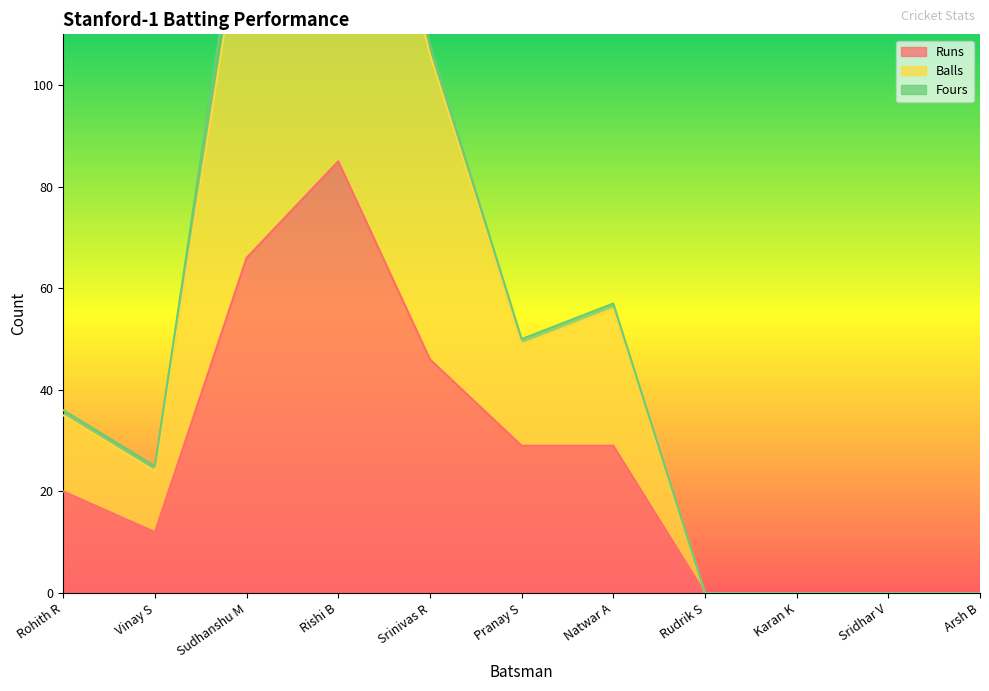

What is the average value of the Balls series?

53